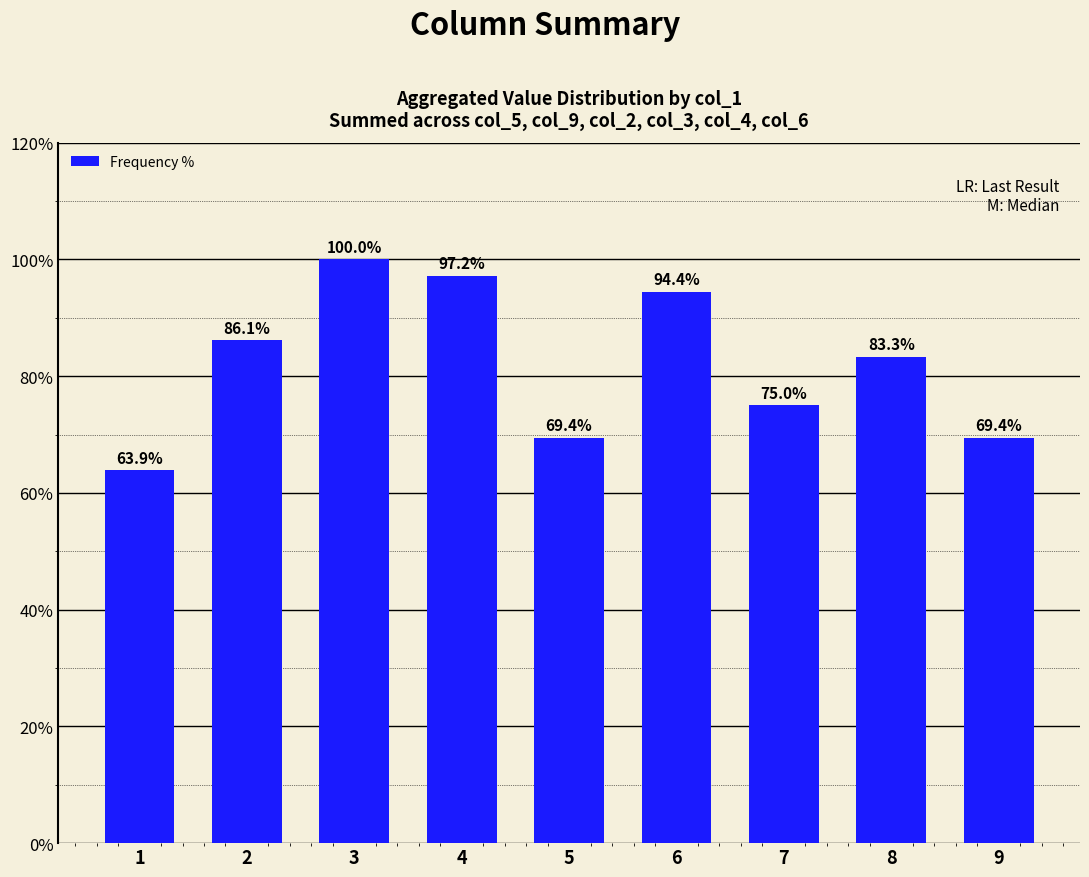

Reading right to left, list all the values displayed in this chart.

69.4	83.3	75.0	94.4	69.4	97.2	100.0	86.1	63.9